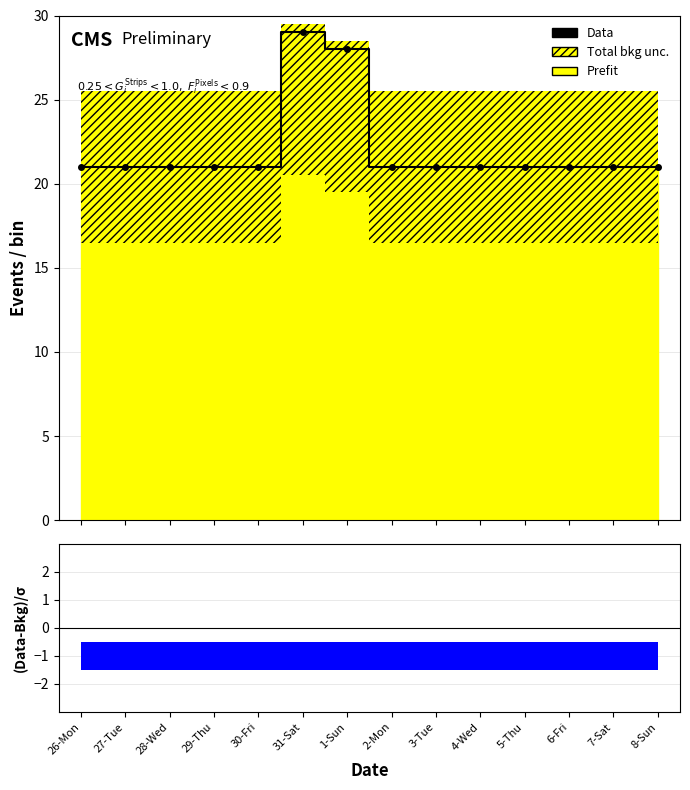

What is the sum of the values at 3-Tue and 4-Wed?

42